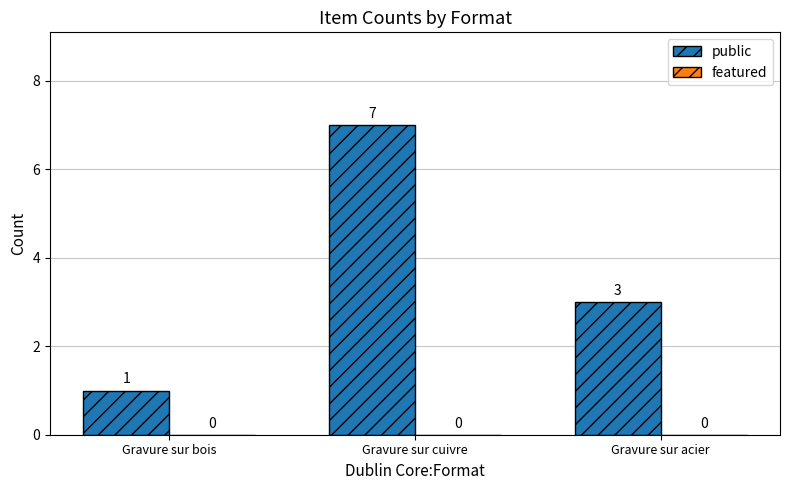

Rank the categories by value from lowest to highest.

Gravure sur bois, Gravure sur acier, Gravure sur cuivre